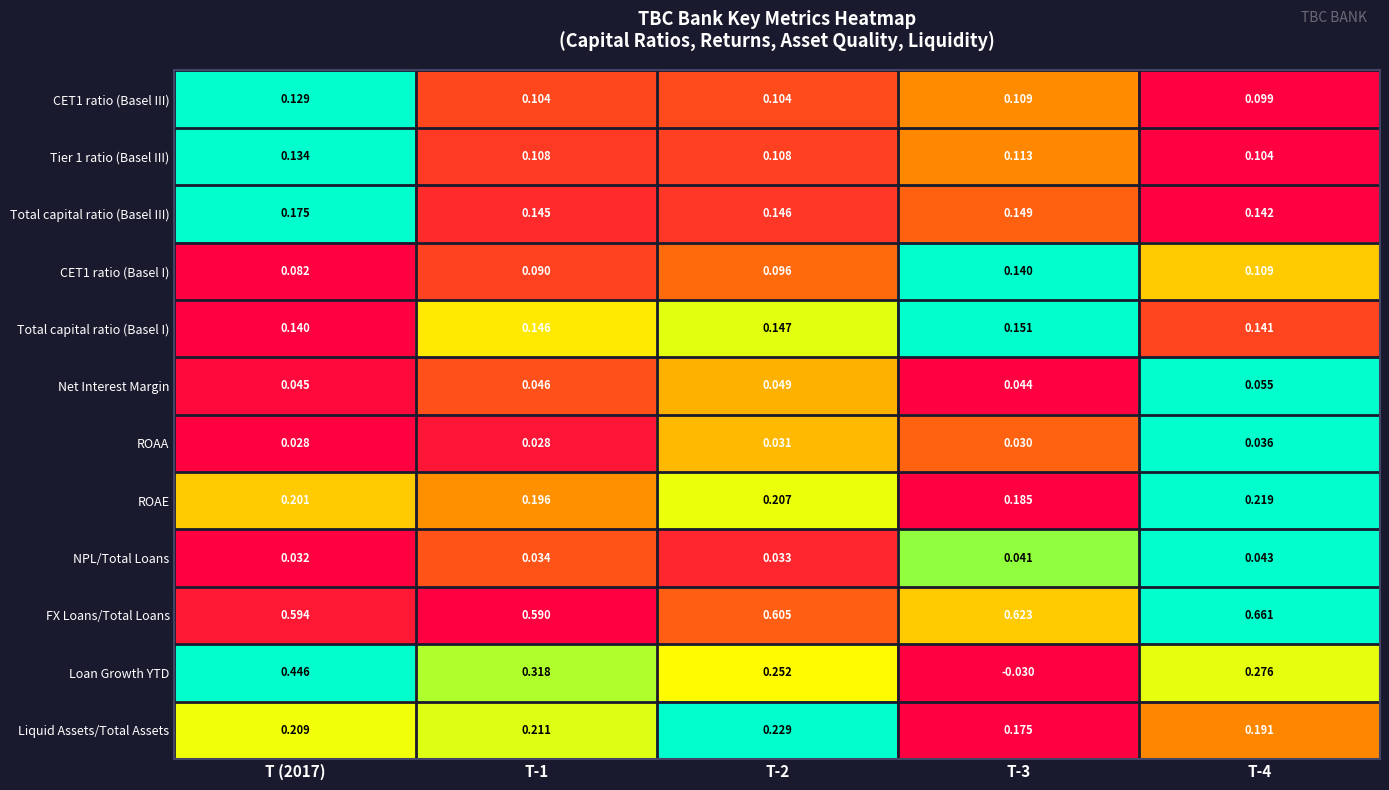

Rank the series at T (2017) from highest to lowest value.

FX Loans/Total Loans, Loan Growth YTD, Liquid Assets/Total Assets, ROAE, Total capital ratio (Basel III), Total capital ratio (Basel I), Tier 1 ratio (Basel III), CET1 ratio (Basel III), CET1 ratio (Basel I), Net Interest Margin, NPL/Total Loans, ROAA